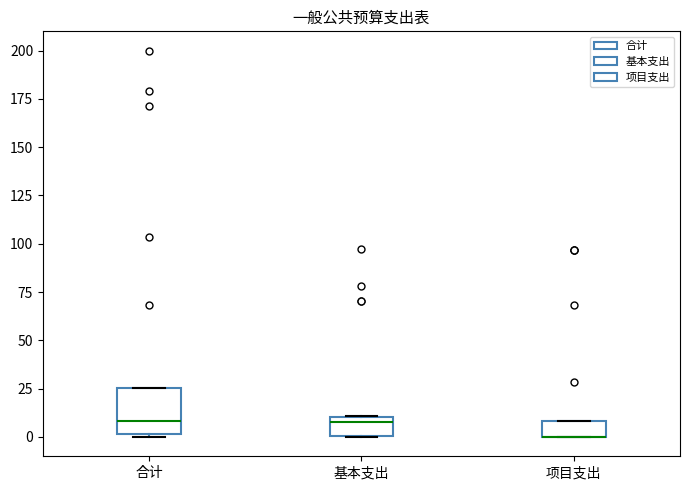

Reading left to right, transcribe this box plot: for each box, give where its median line is, the range the box spans, and where its two whiskers end, as read against the y-axis. The values are not printed on the chart, so give them approximately, as read against the axis.

合计: median 10, box 0 to 25, whiskers 0 to 25
基本支出: median 10 (just below the box's upper edge), box 0 to 10, whiskers 0 to 10
项目支出: median 0 (drawn on the box's lower edge), box 0 to 10, whiskers 0 to 10